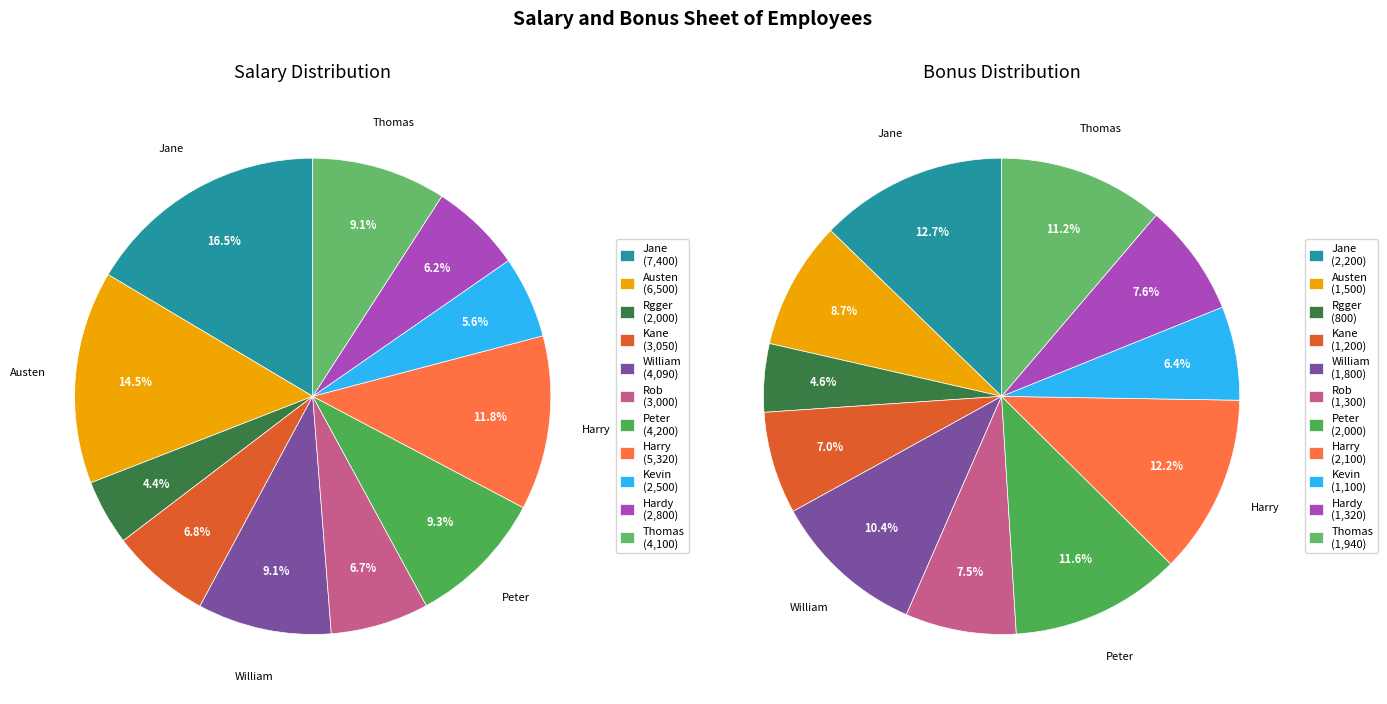

Is Harry the majority of the pie?

No